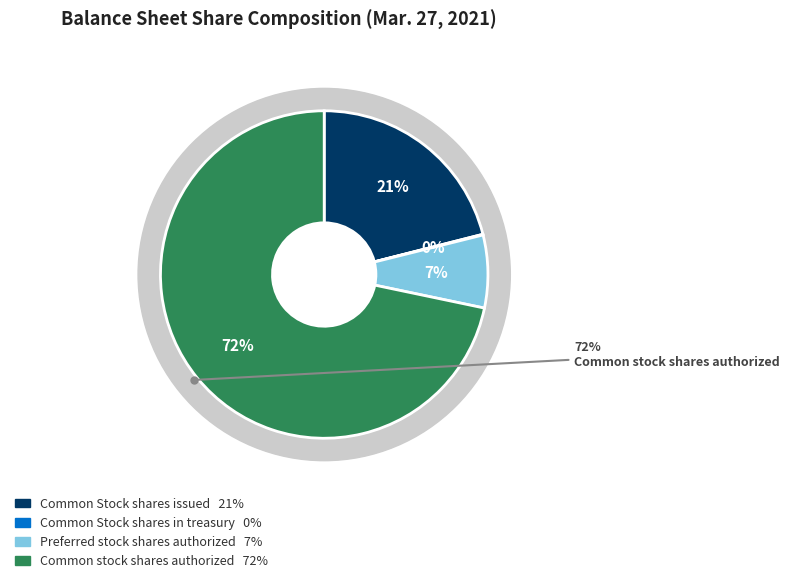

Which slice is the largest?

Common stock shares authorized